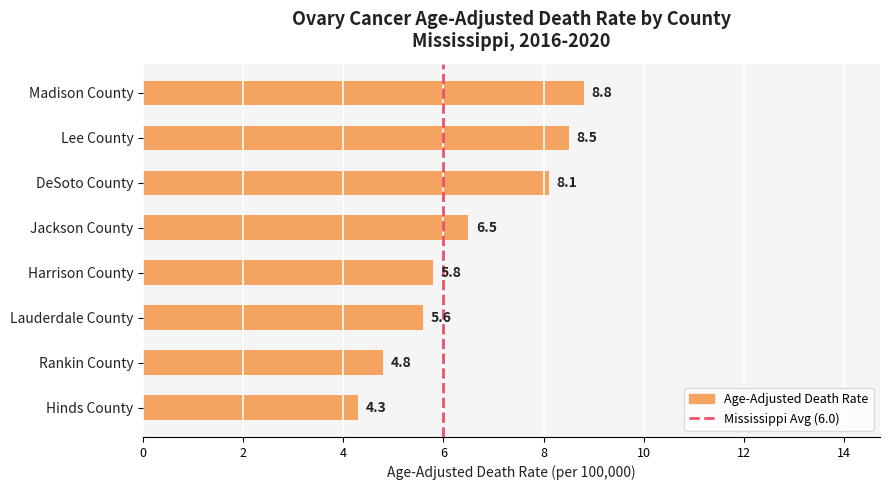

Is it true that the value at Madison County is 8.8?

True